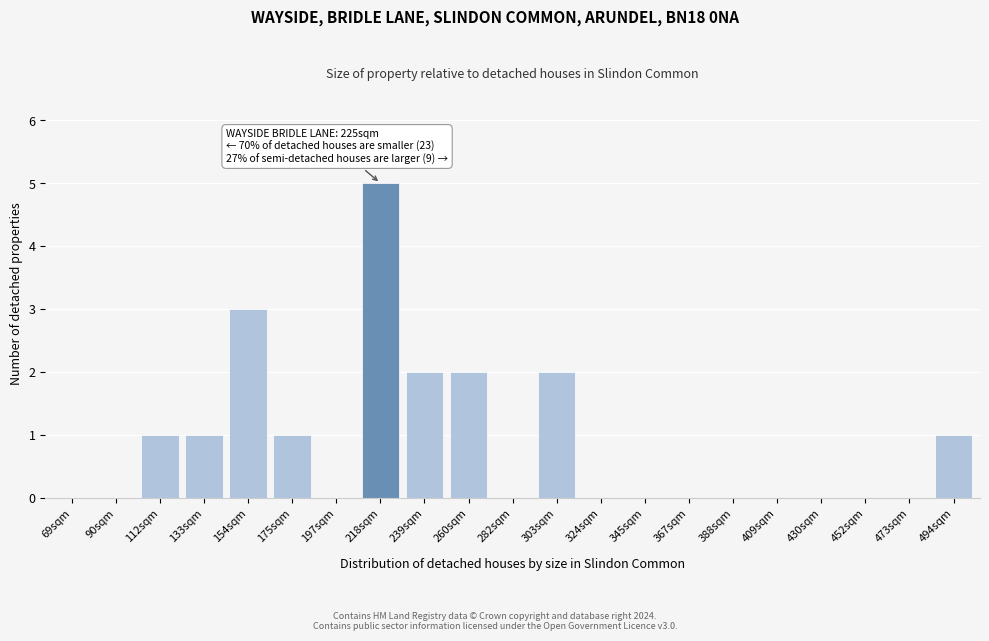

Reading left to right, extract all data points from this chart.

69sqm=0	90sqm=0	112sqm=1	133sqm=1	154sqm=3	175sqm=1	197sqm=0	218sqm=5	239sqm=2	260sqm=2	282sqm=0	303sqm=2	324sqm=0	345sqm=0	367sqm=0	388sqm=0	409sqm=0	430sqm=0	452sqm=0	473sqm=0	494sqm=1